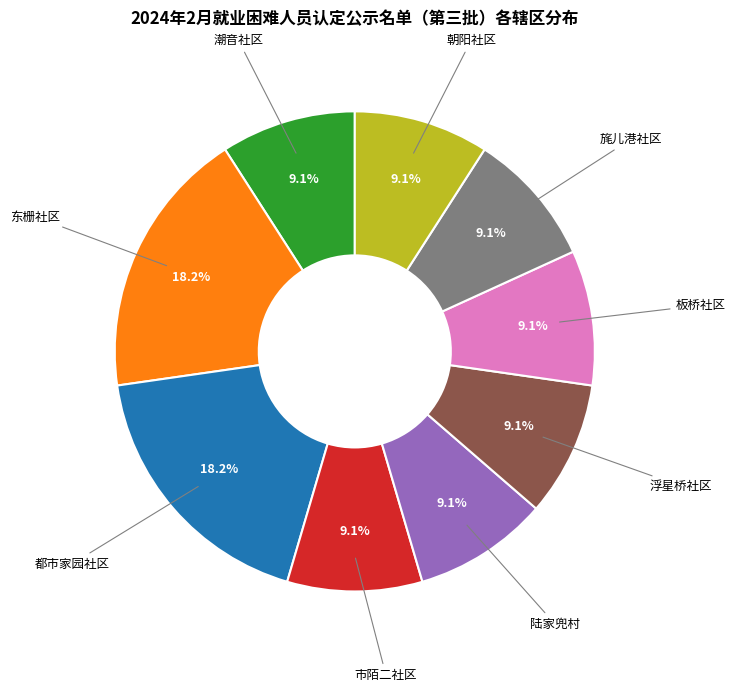

Is there any slice that represents more than half of the pie?

No